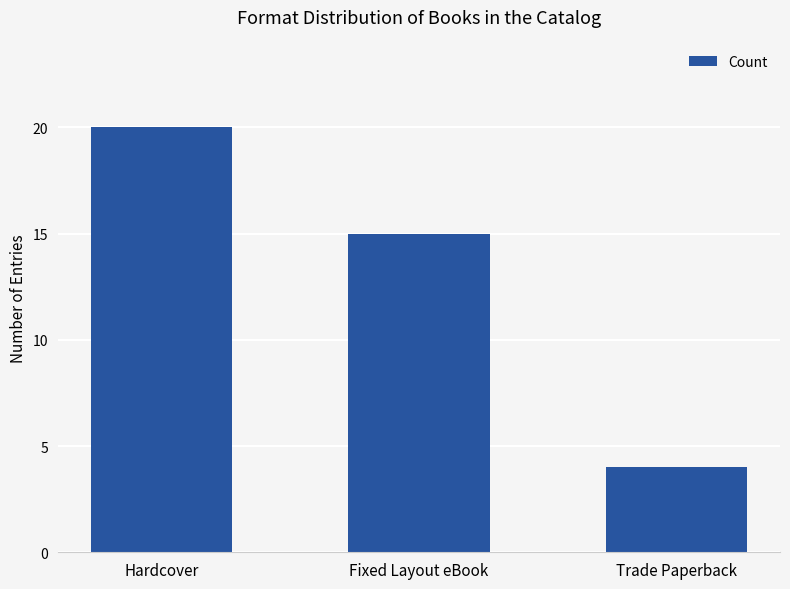

The chart shows a value of 20 at Hardcover. True or false?

True